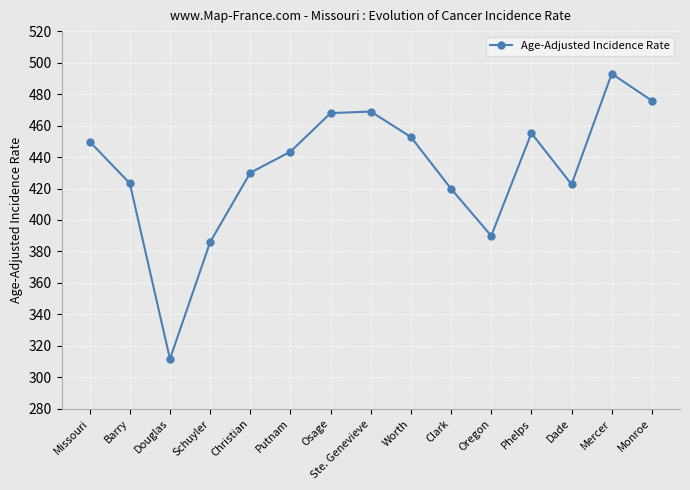

What is the difference between the values at Missouri and Monroe?

26.0